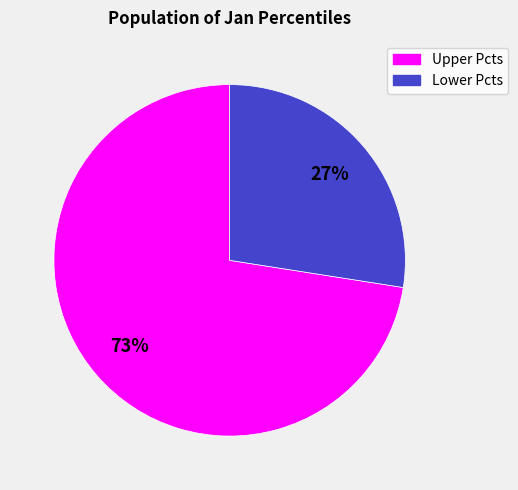

To the nearest percent, what is the average slice percentage?

50%